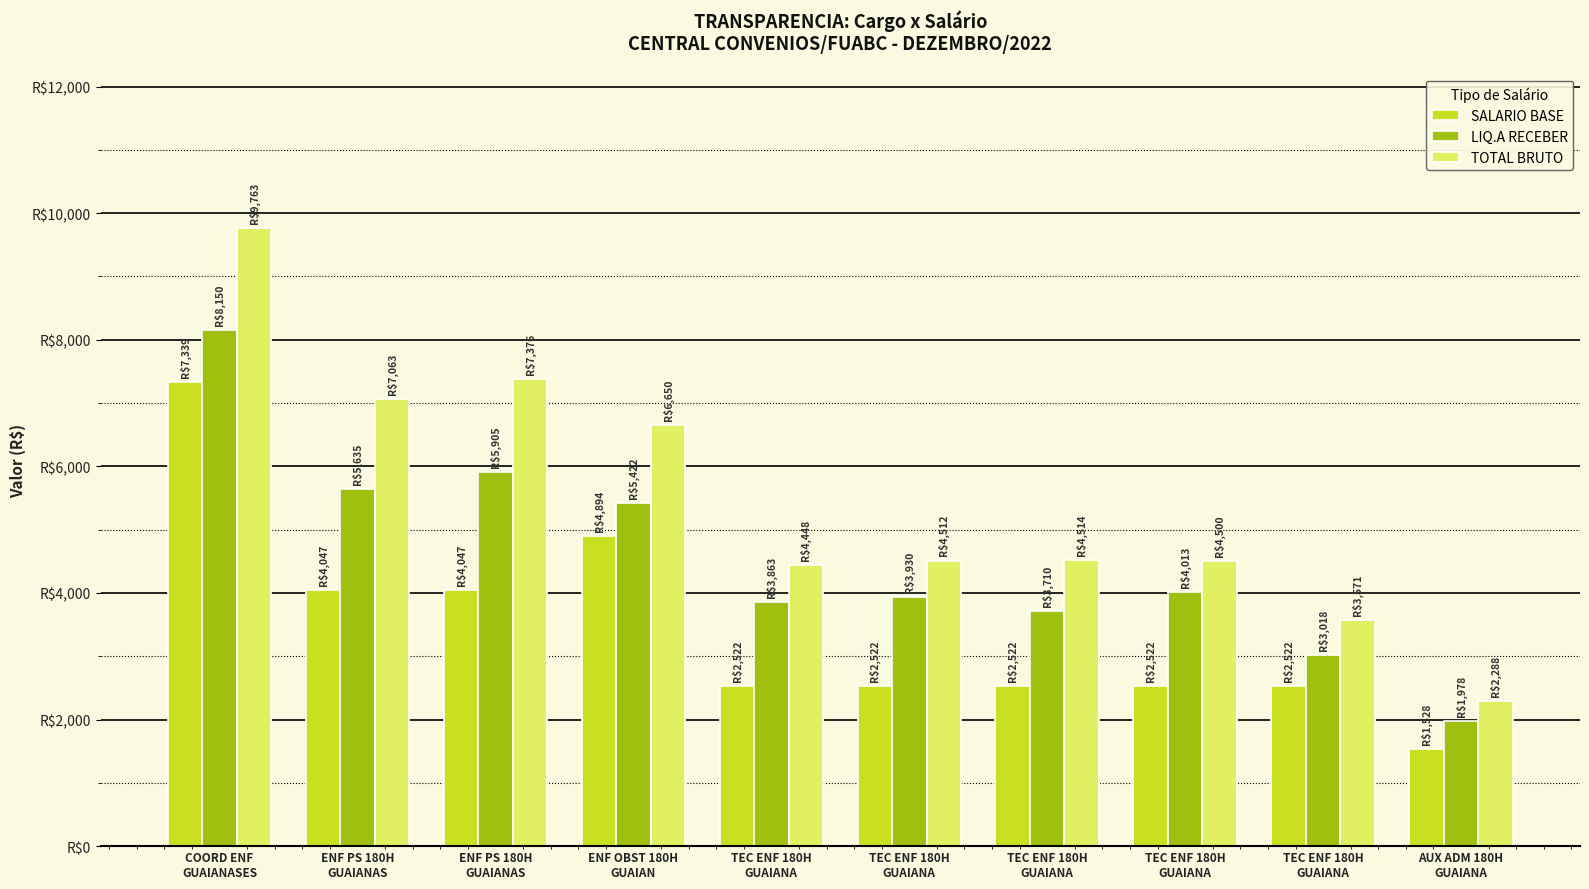

Rank the series by their average value, from lowest to highest.

SALARIO BASE, LIQ.A RECEBER, TOTAL BRUTO